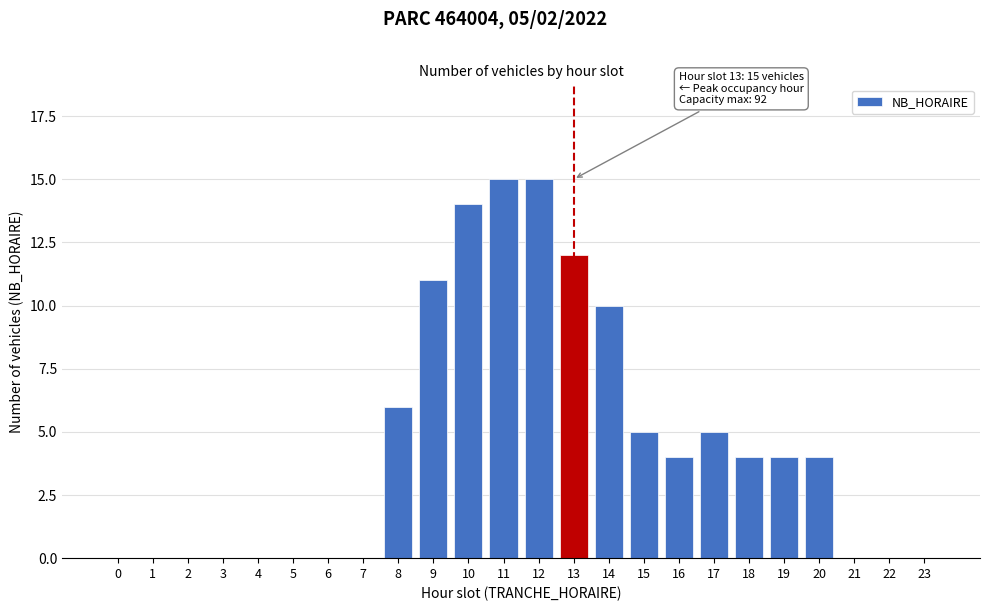

Reading left to right, list all the values displayed in this chart.

0=0	1=0	2=0	3=0	4=0	5=0	6=0	7=0	8=6	9=11	10=14	11=15	12=15	13=12	14=10	15=5	16=4	17=5	18=4	19=4	20=4	21=0	22=0	23=0